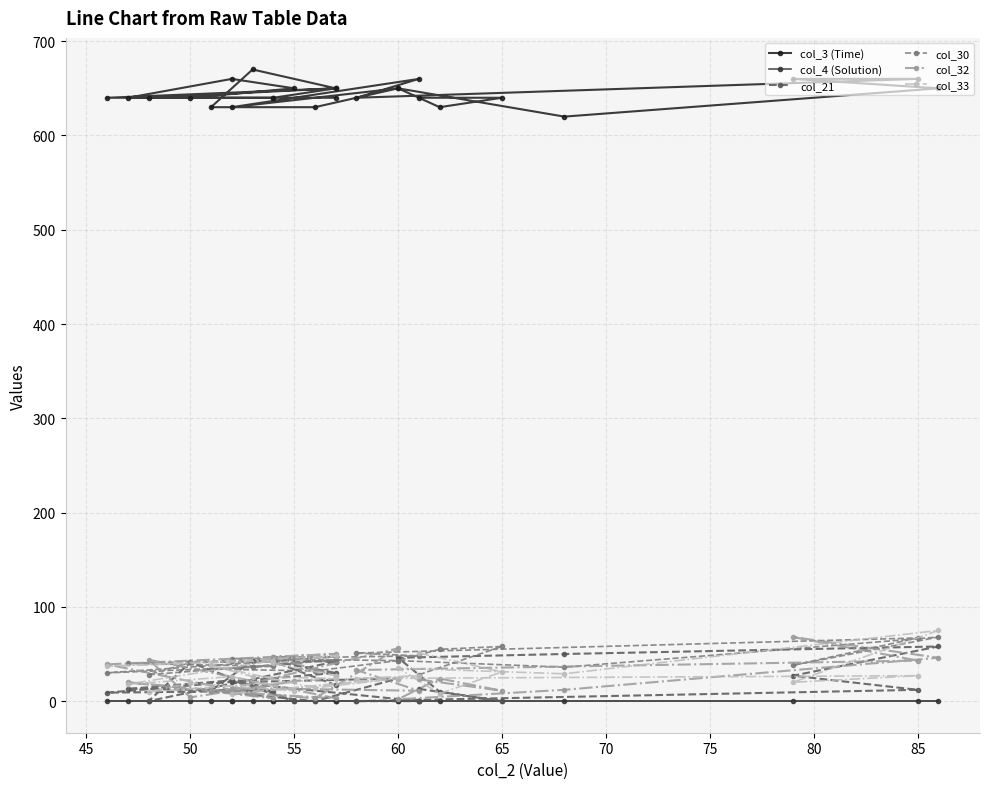

Reading right to left, transcribe all the data shown in this chart.

col_3 (Time): 640	640	650	640	640	640	660	650	640	640	650	670	630	630	650	630	660	640	660	660	650	620	650	630	640	640
col_4 (Solution): 0	0	0	0	0	0	0	0	0	0	0	0	0	0	0	0	0	0	0	0	0	0	0	0	0	0
col_21: 17	42	30	9	11	13	22	0	41	0	42	43	11	0	24	20	0	0	12	27	58	50	46	10	0	13
col_30: 41	47	47	30	37	40	43	42	41	28	44	36	34	32	43	45	48	51	67	38	68	36	43	55	58	28
col_32: 27	47	50	39	3	20	10	21	4	44	3	8	12	3	56	14	11	33	43	68	46	12	2	24	11	23
col_33: 27	40	48	37	43	18	26	11	19	10	24	26	38	14	24	8	27	24	27	20	75	29	35	8	31	51